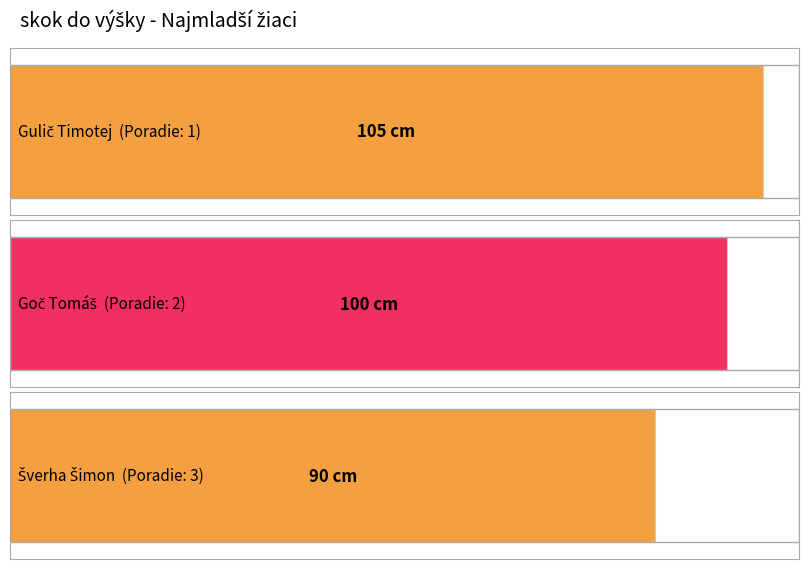

How many bars are there in total?

3